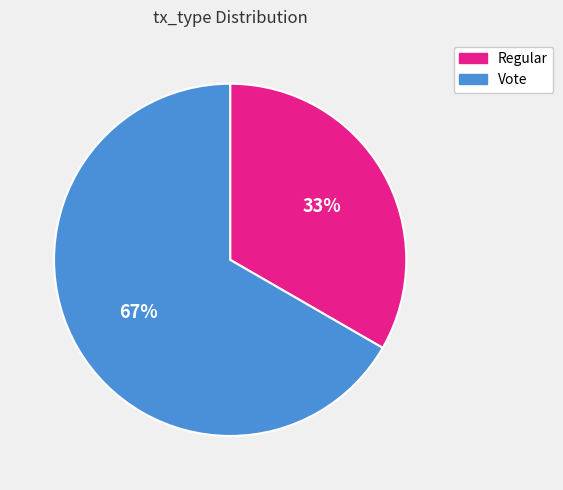

To the nearest percent, what percentage of the pie is Vote?

67%